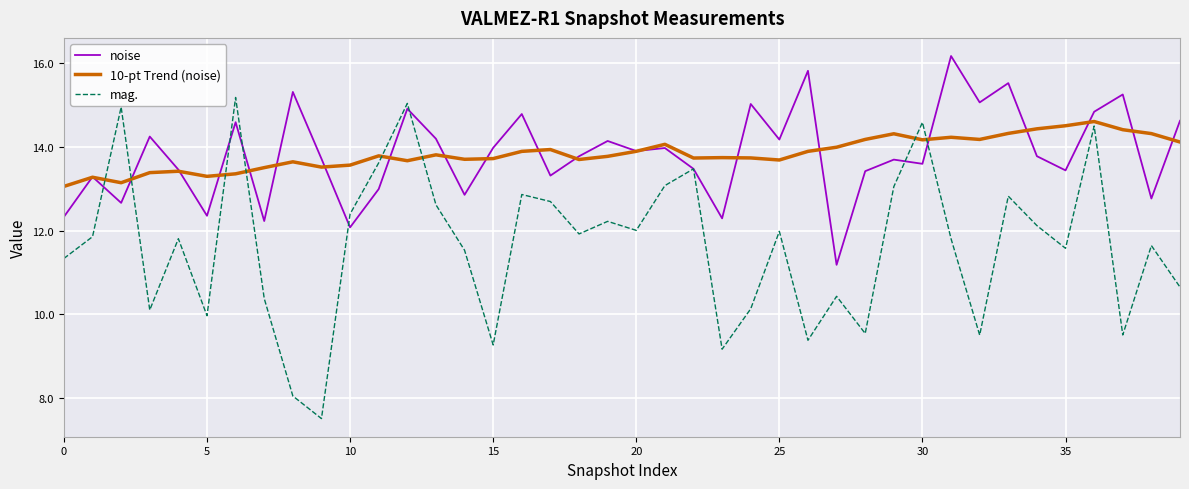

What is the maximum value shown in the chart?

16.2